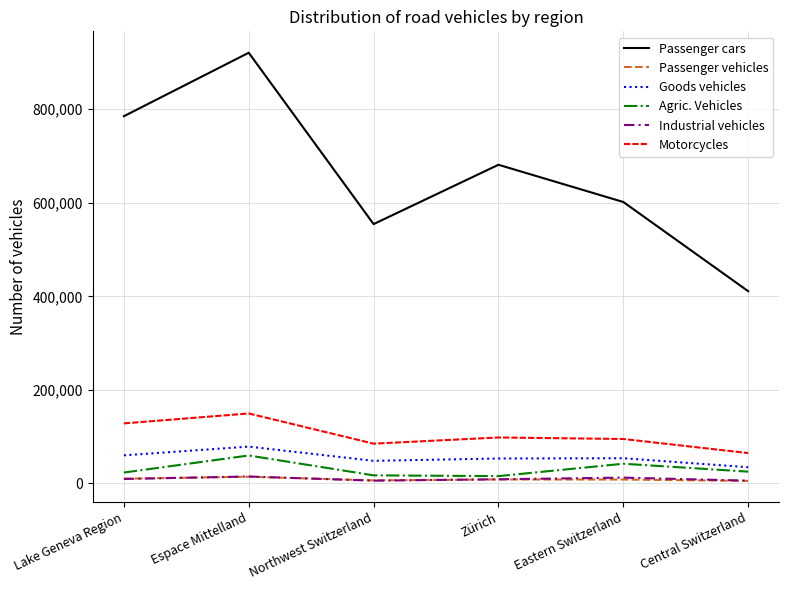

At which label does Agric. Vehicles first exceed 25171?

Espace Mittelland